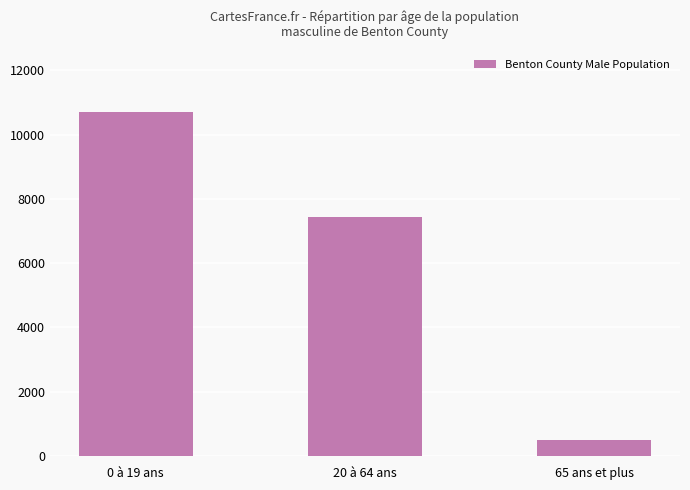

True or false: the data shows 10710 at 0 à 19 ans.

True